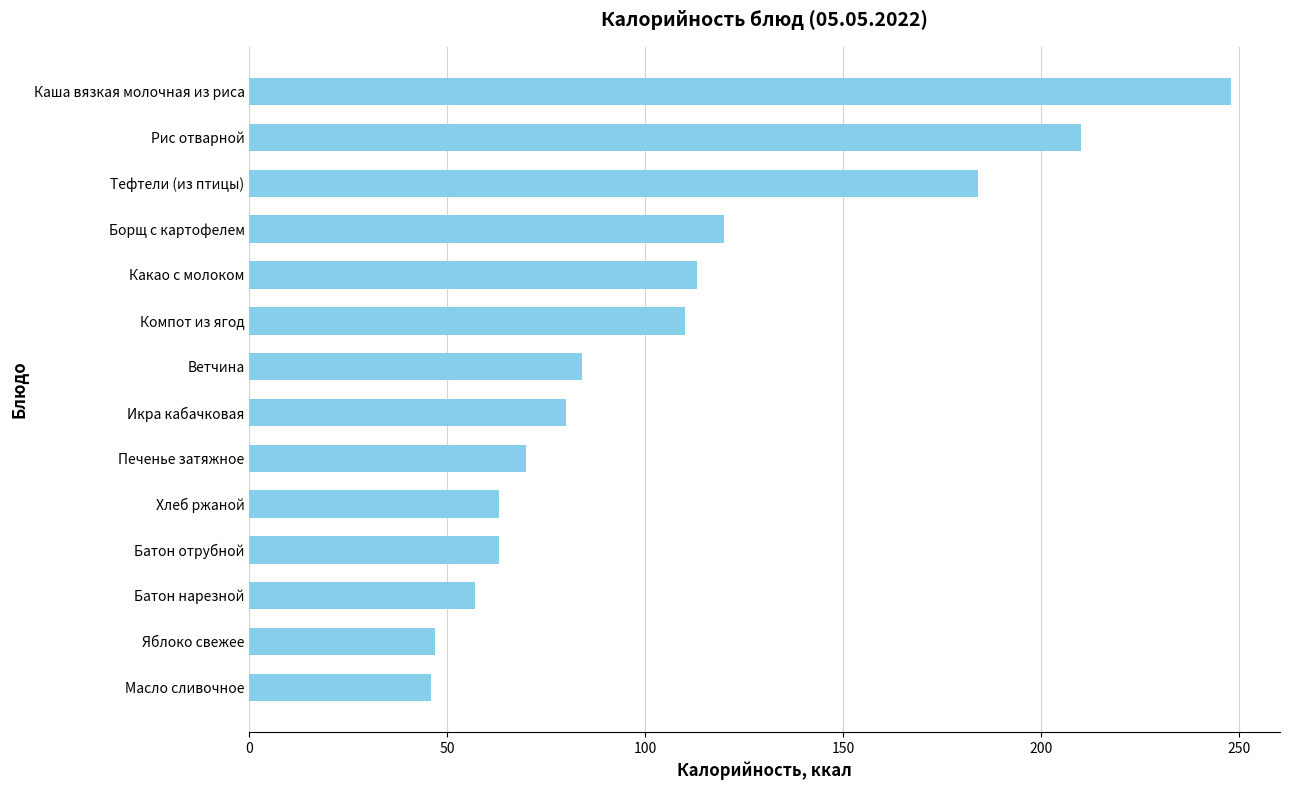

What is the difference between the maximum and second lowest values?

201